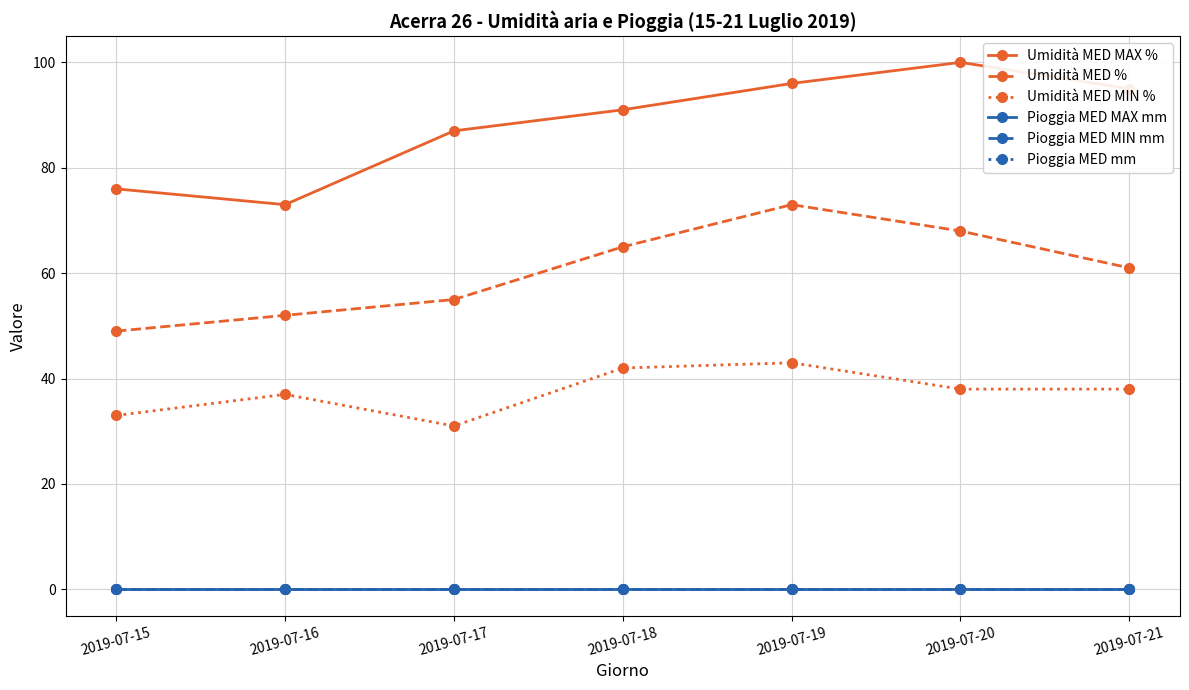

True or false: Pioggia MED mm has more than 0 interior local peaks.

False